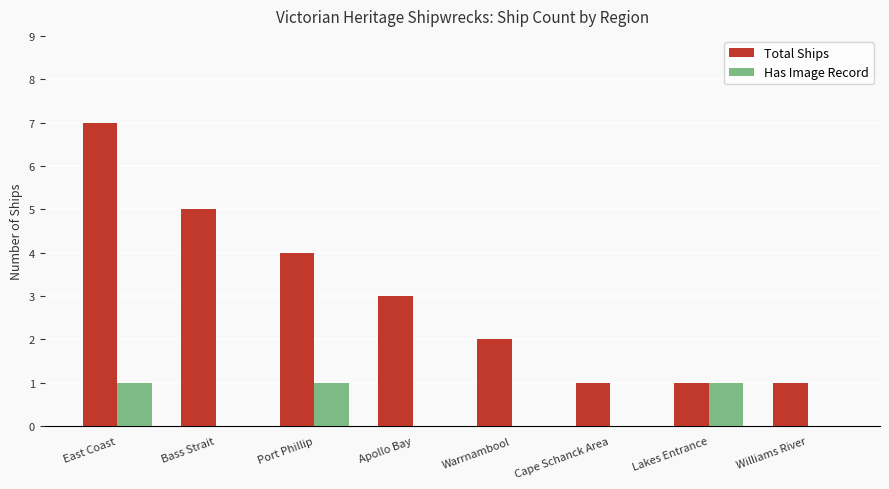

Between Bass Strait and Warrnambool, which series saw the biggest shift?

Total Ships